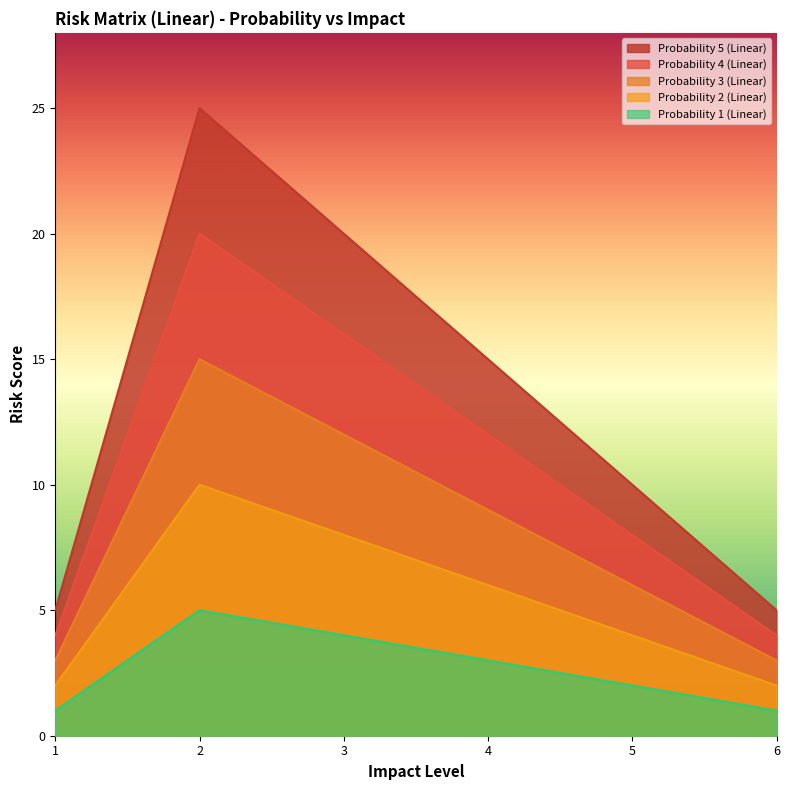

List the labels in order of Probability 4 (Linear) value, largest first.

2, 3, 4, 5, 1, 6